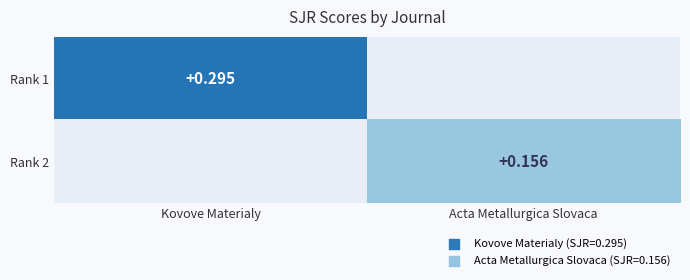

Which series has the largest range (max minus min)?

Rank 1